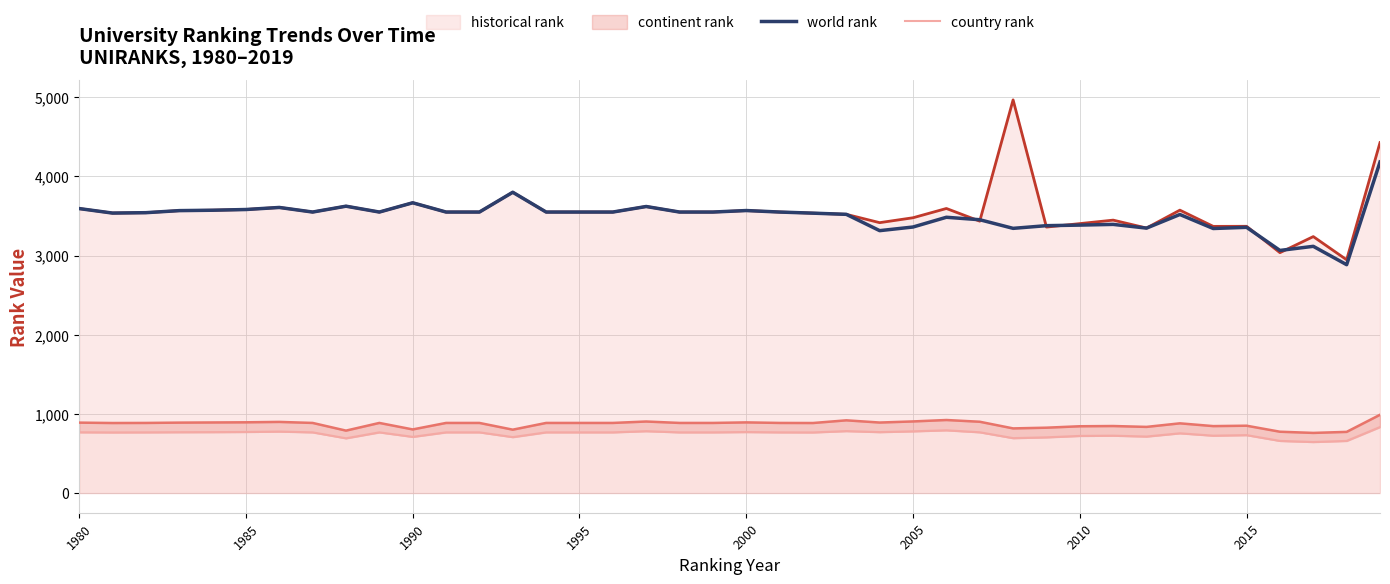

Is it true that world rank equals 3582 at 1985?

True